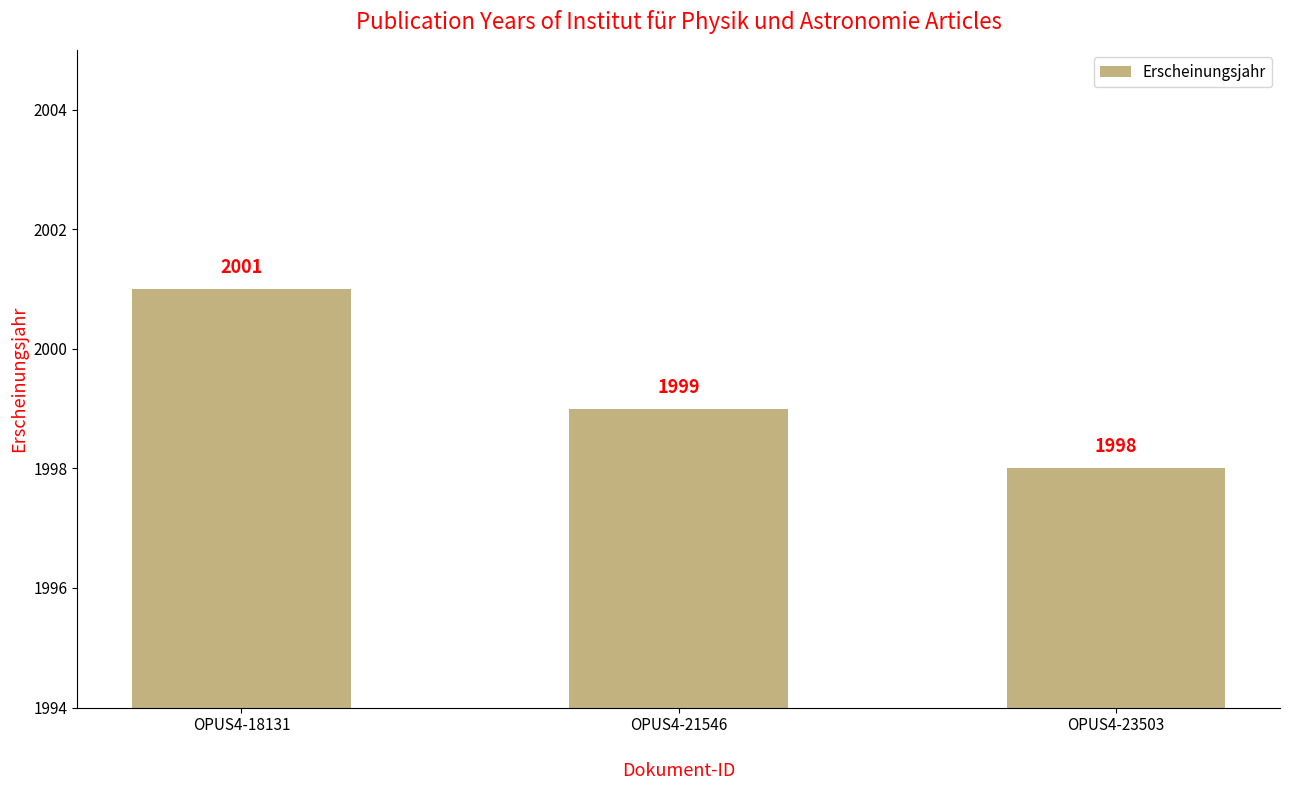

What is the sum of the values at OPUS4-21546 and OPUS4-23503?

3997